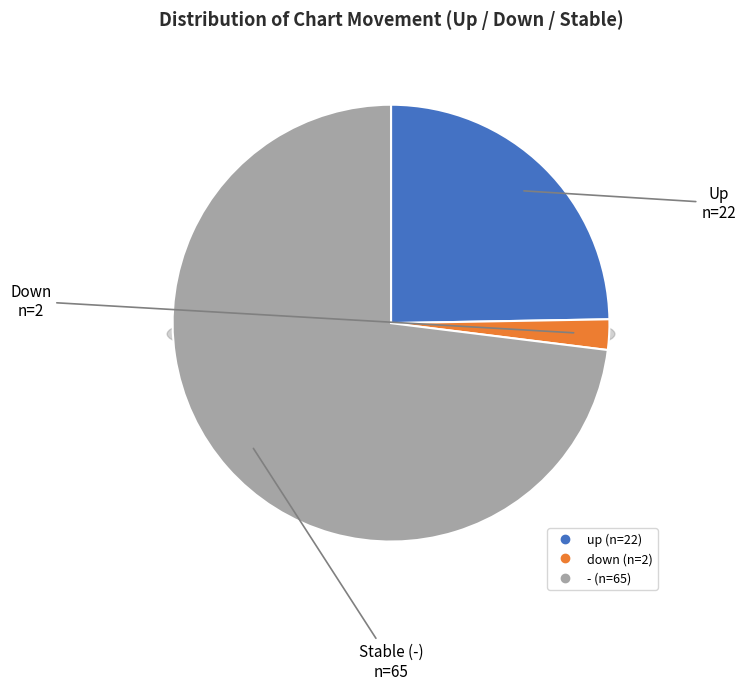

The down slice represents 2% of the pie. True or false?

True